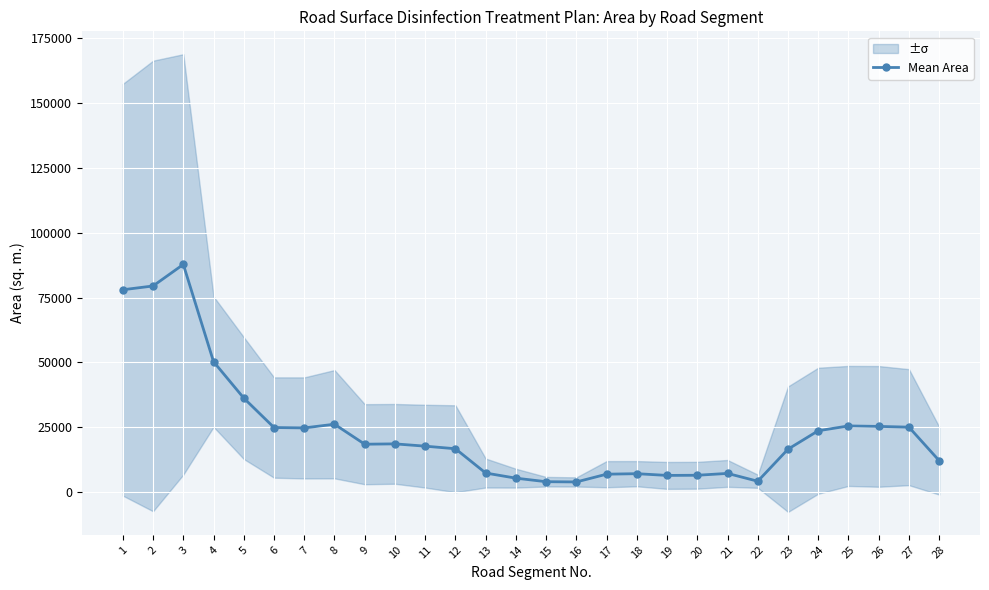

Between 20 and 18, which is larger?

18